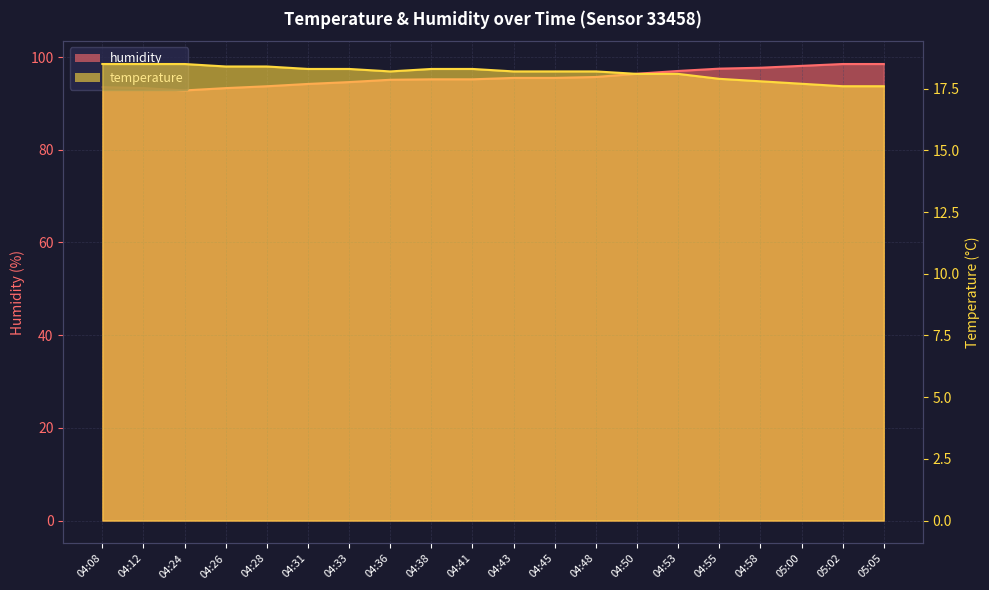

How many interior local valleys does the humidity series have?

1